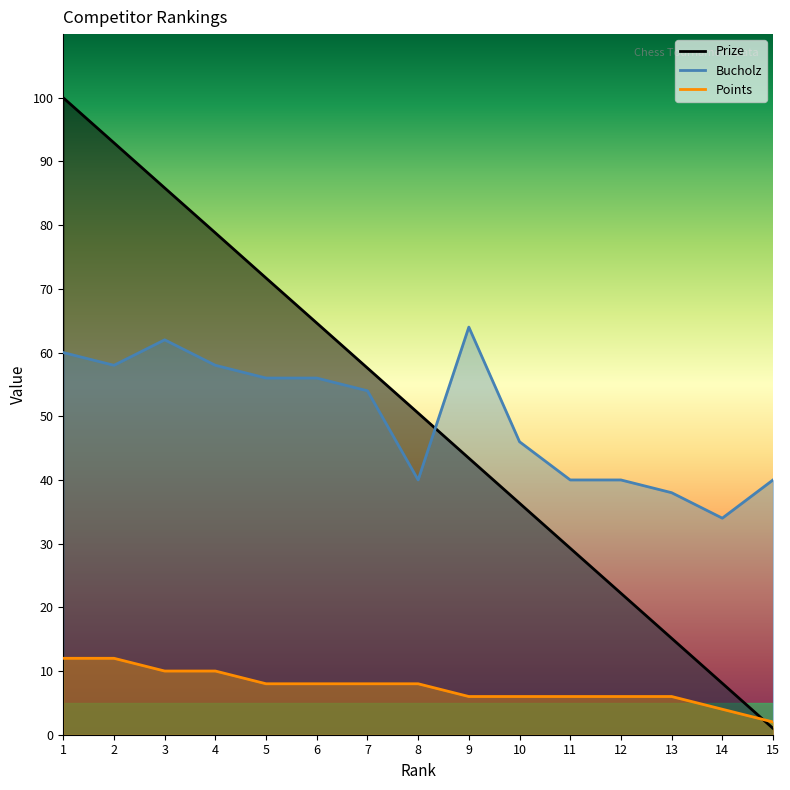

After their last crossing, which series has the higher values: Prize or Points?

Points